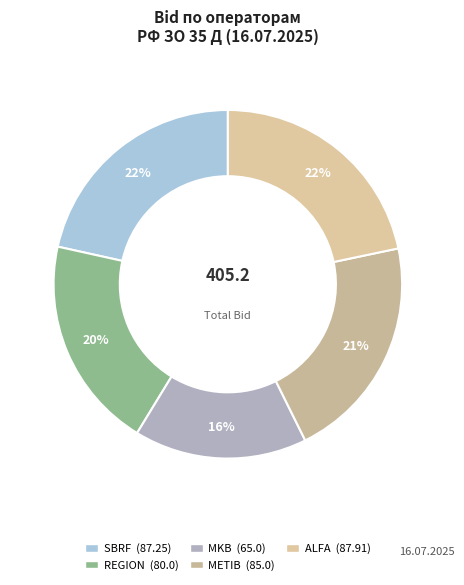

To the nearest percent, what is the average slice percentage?

20%